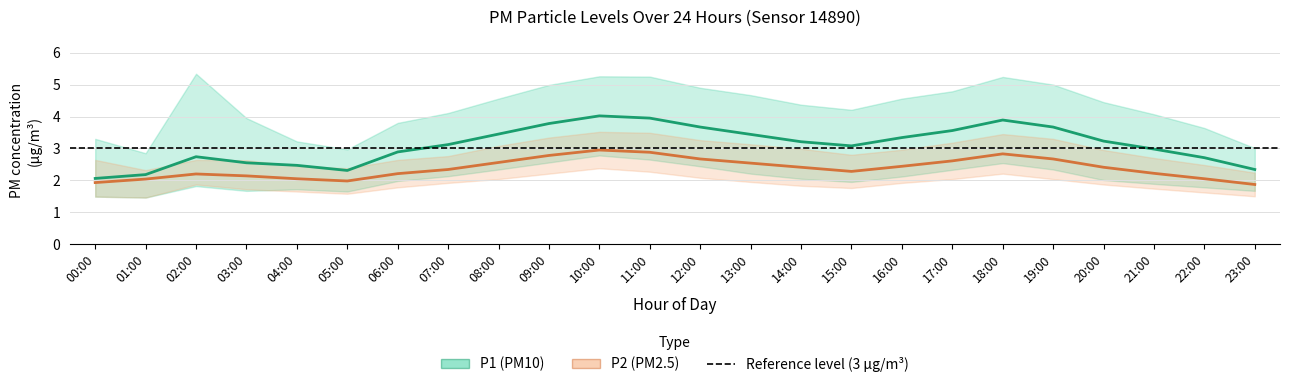

Rank the series at 13:00 from highest to lowest value.

P1 (PM10), P2 (PM2.5)